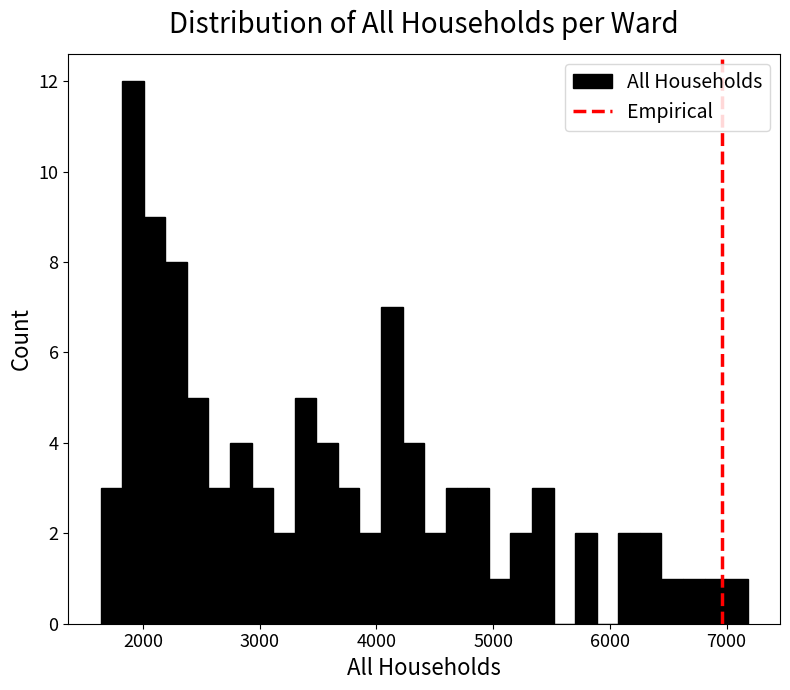

Around what value on the x-axis is the tallest bar? Give the approximate position of its centre, as read against the axis.

1900